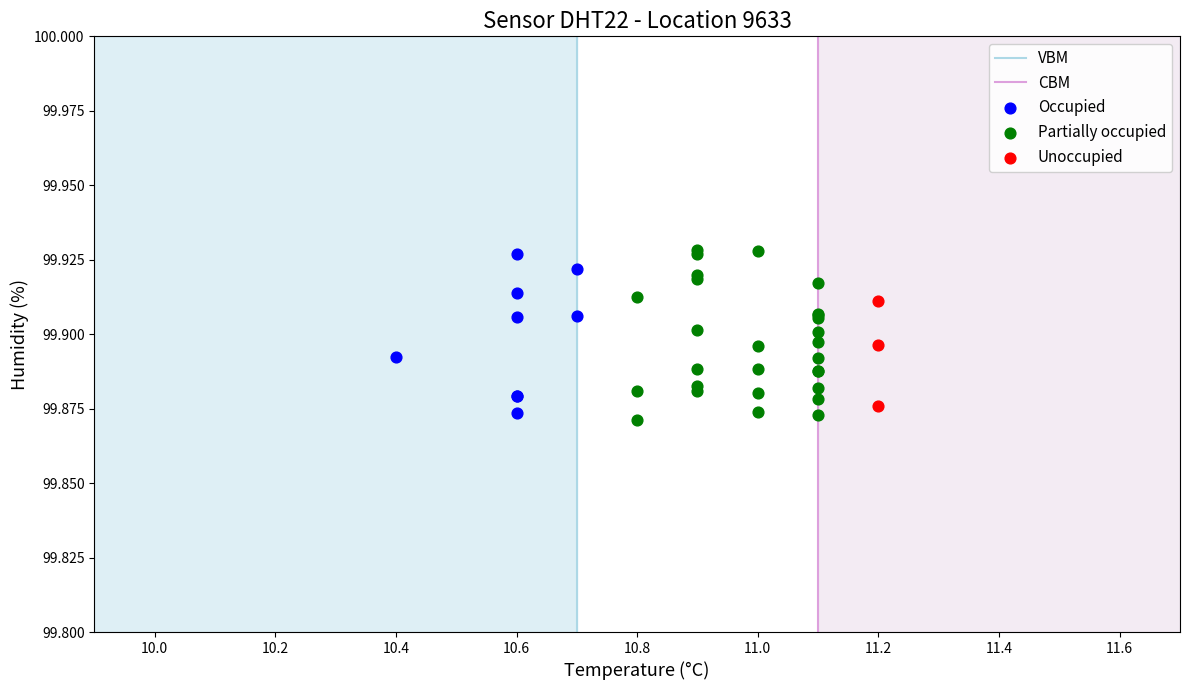

Which series has the largest Y range (max minus min)?

Partially occupied